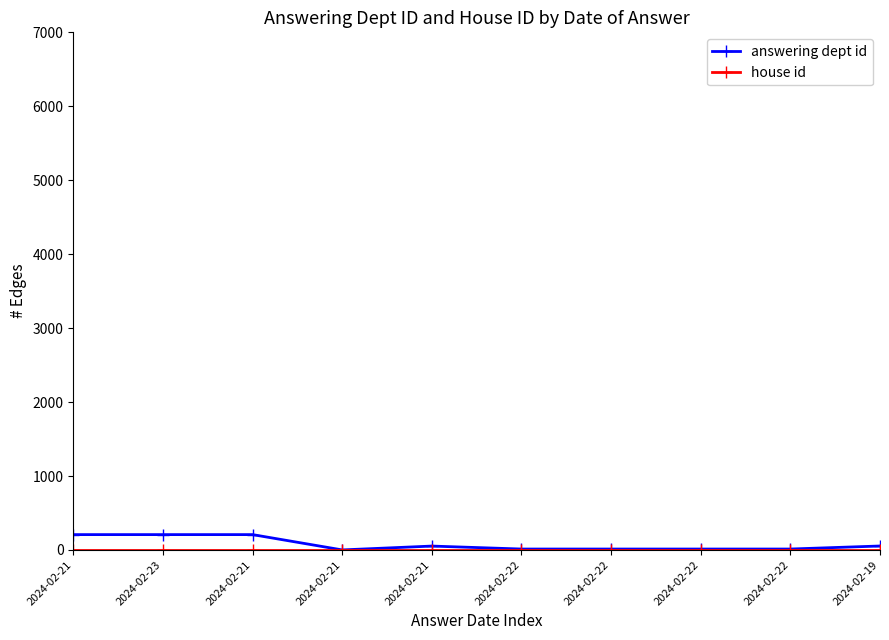

Which series has the largest total across all categories?

answering dept id